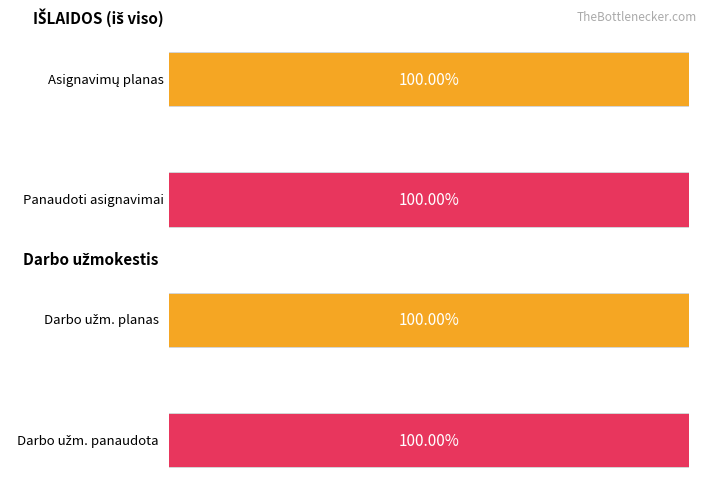

Which series has the widest spread of values?

Panaudoti asignavimai